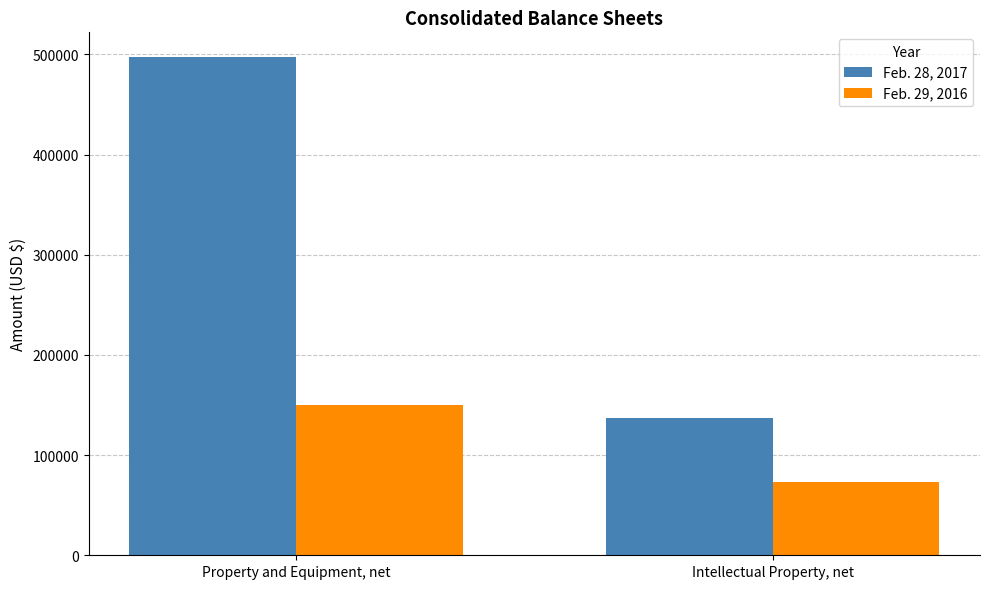

Read the Feb. 29, 2016 value at Property and Equipment, net, to the nearest 10.

149610